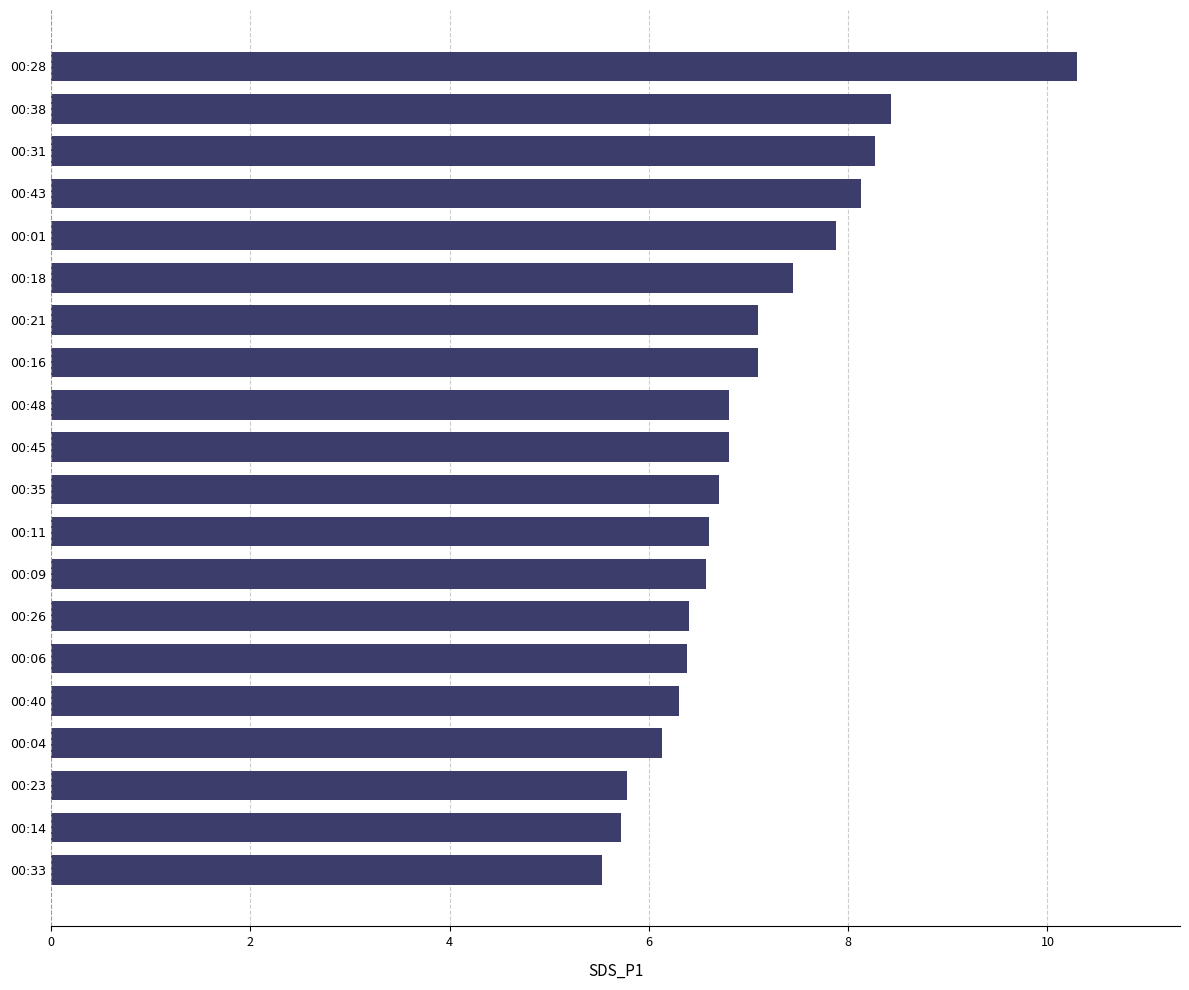

Reading bottom to top, list all the values displayed in this chart.

5.5	5.7	5.8	6.1	6.3	6.4	6.4	6.6	6.6	6.7	6.8	6.8	7.1	7.1	7.5	7.9	8.1	8.3	8.4	10.3